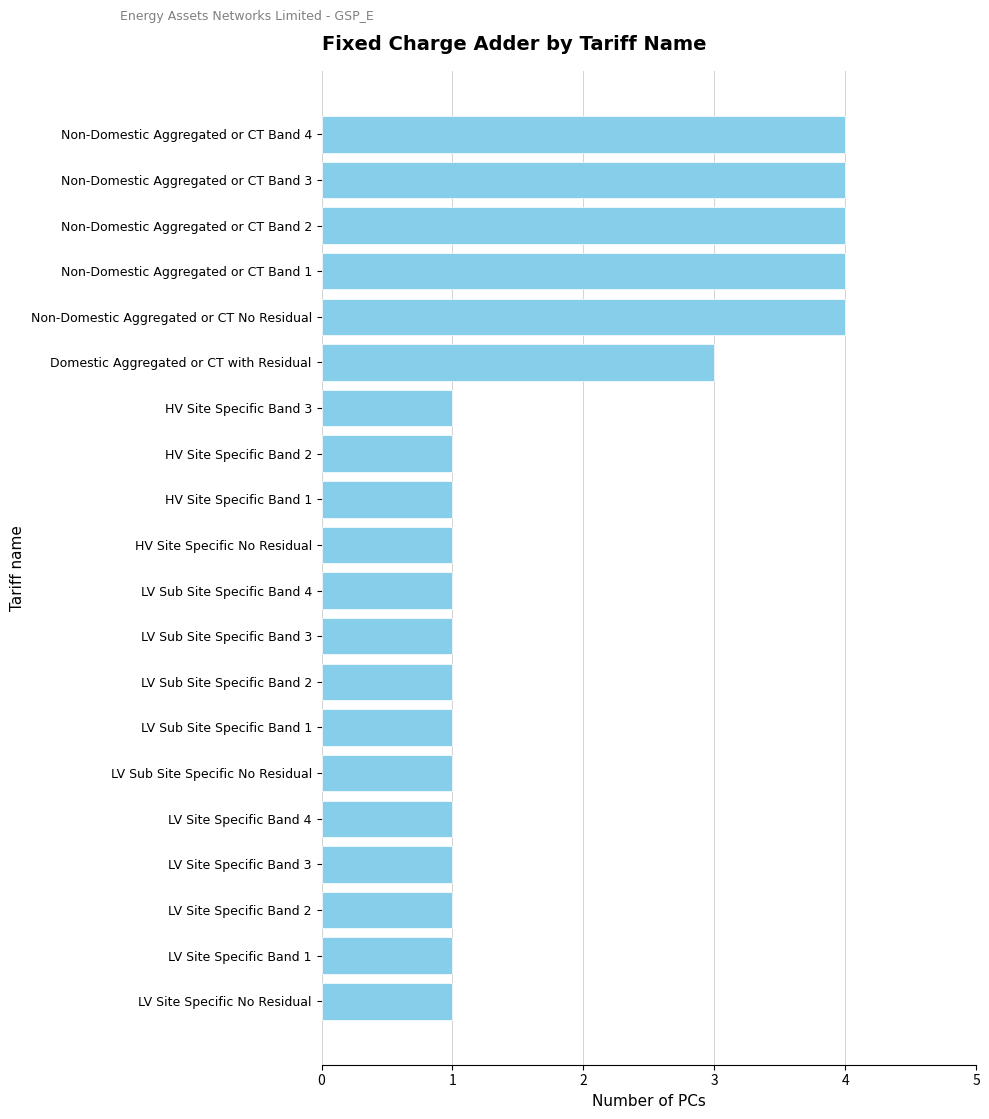

What is the difference between the maximum and minimum values?

3